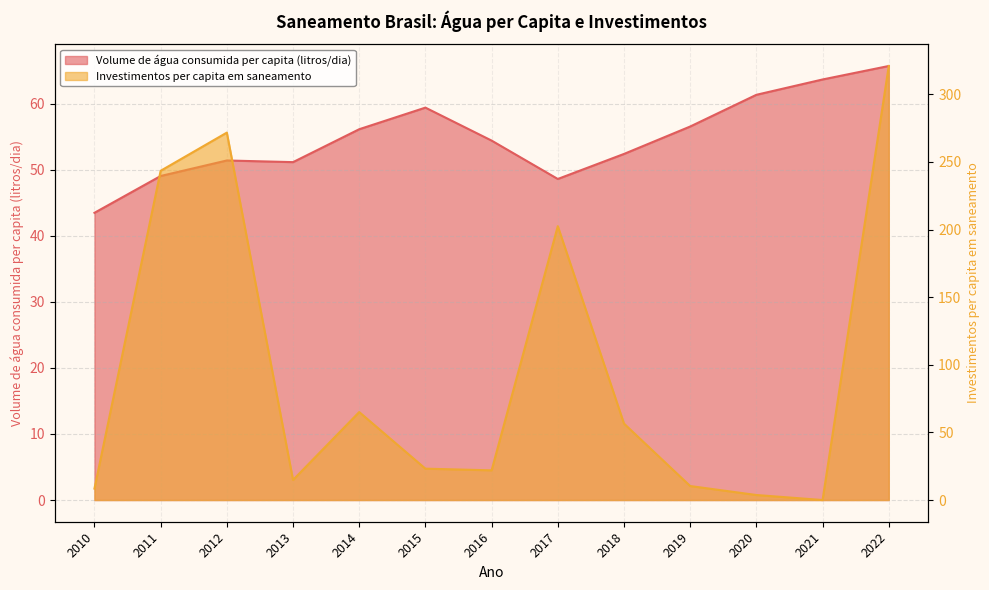

What is the approximate value of Investimentos per capita em saneamento at 2011?

243.4